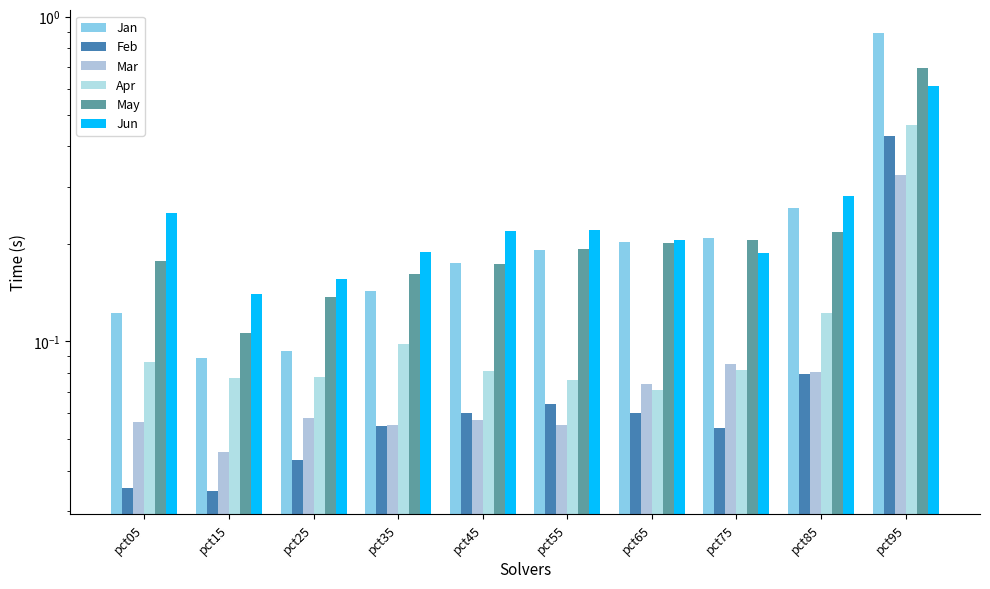

The value of Feb at pct65 is 0.1. True or false?

True